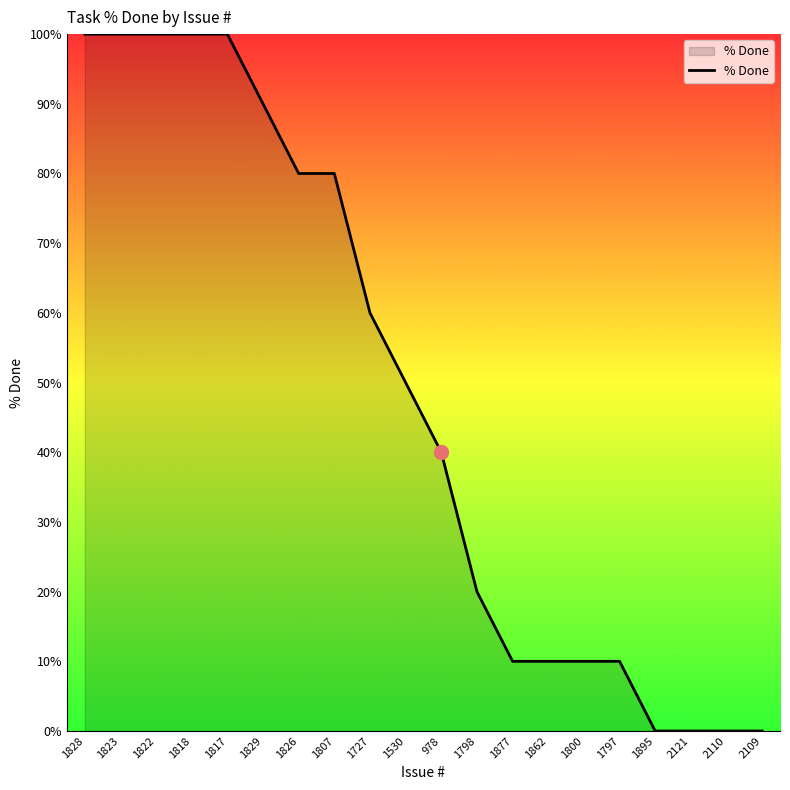

How many values are below 50?

10